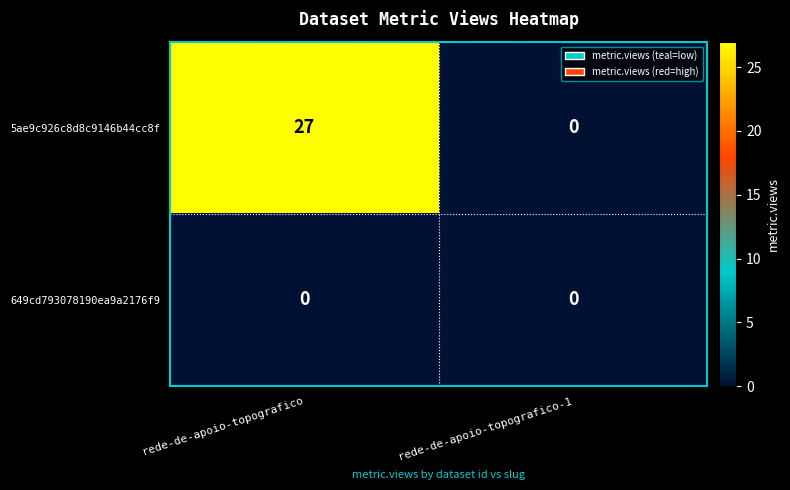

Rank the series by their average value, from highest to lowest.

5ae9c926c8d8c9146b44cc8f, 649cd793078190ea9a2176f9